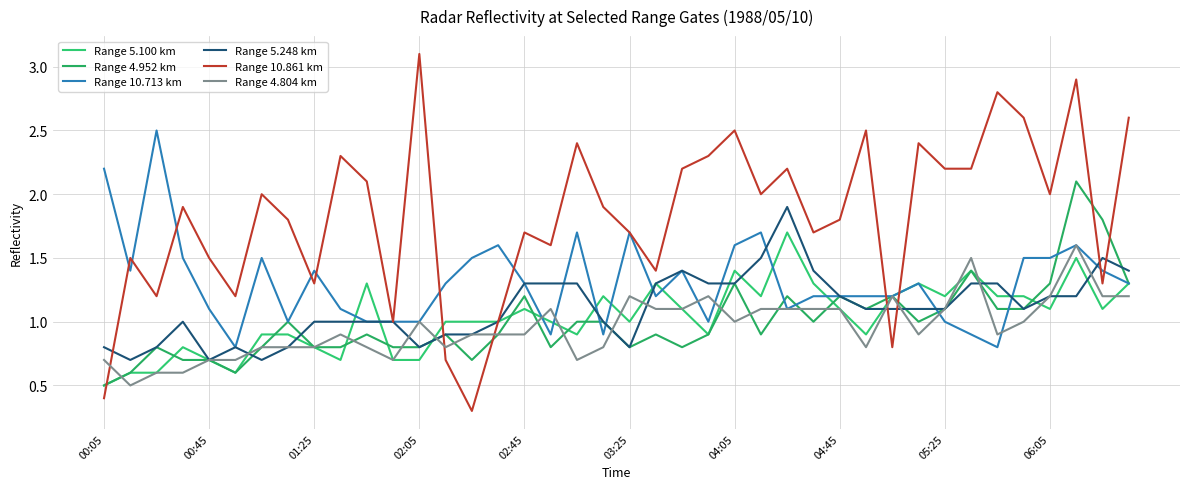

What is the average value of the Range 4.952 km series?

1.0